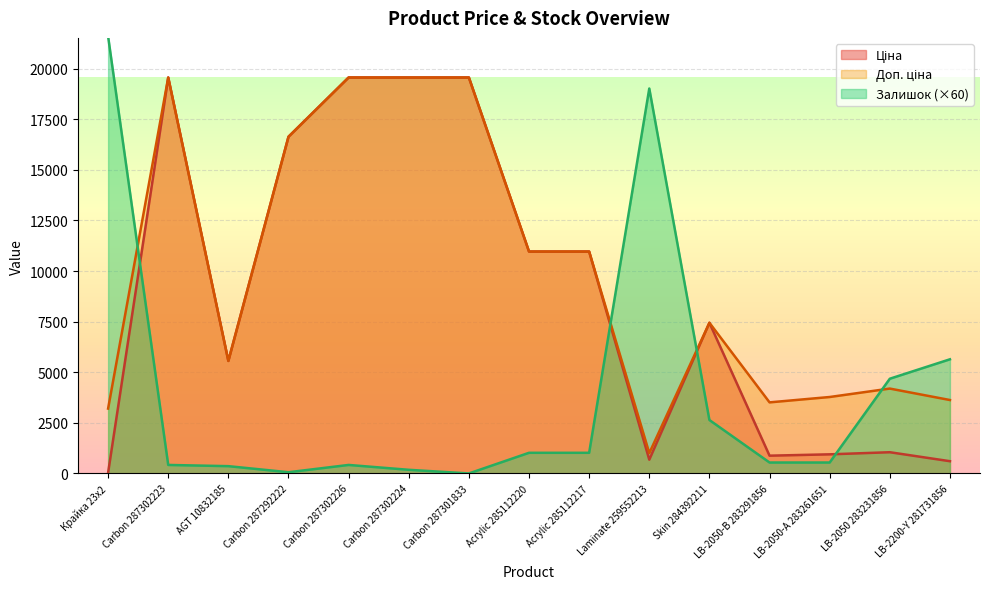

What is the label of the 9th point from the left?

Acrylic 285112217